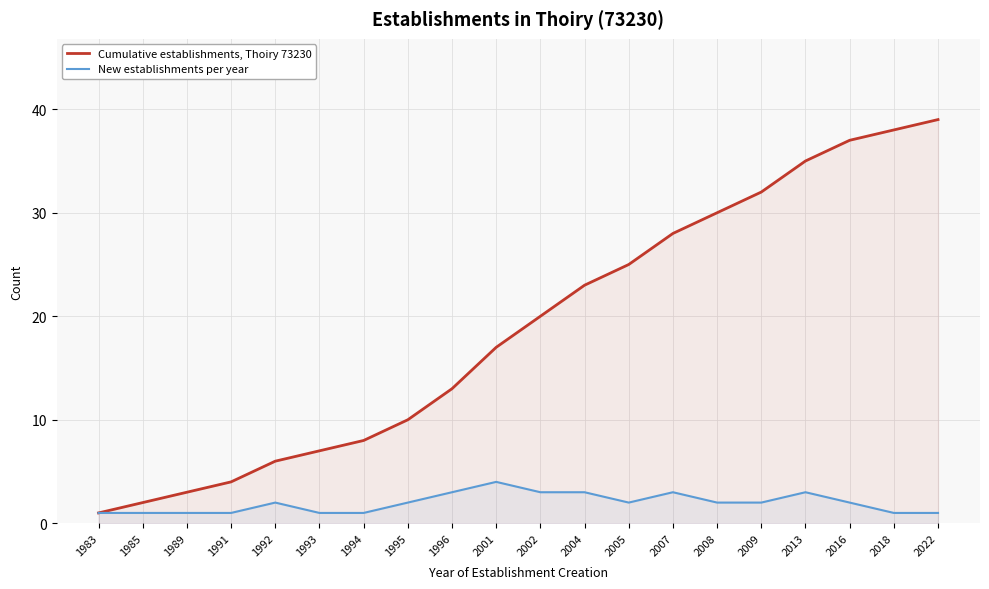

What is the minimum value shown in the chart?

1